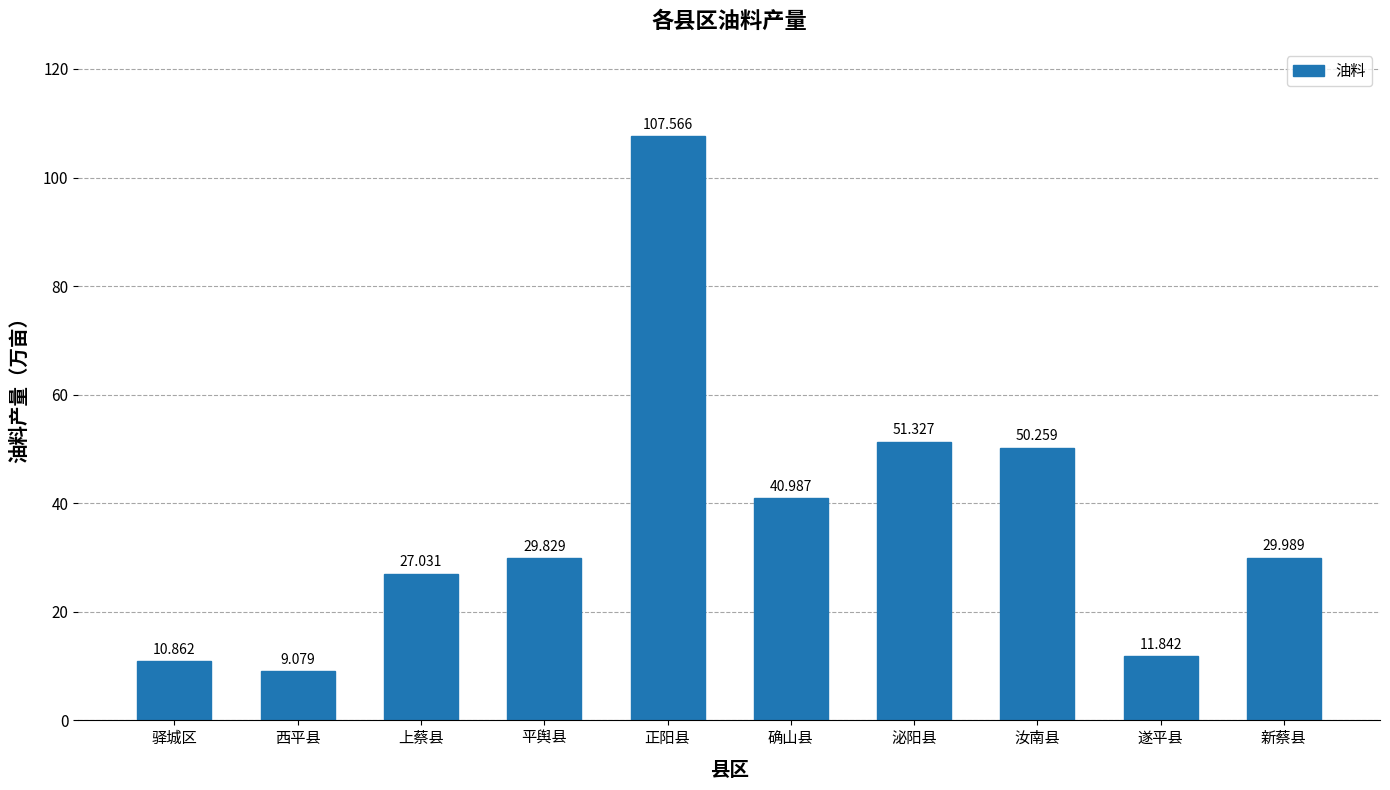

How many data points does each series have?

10